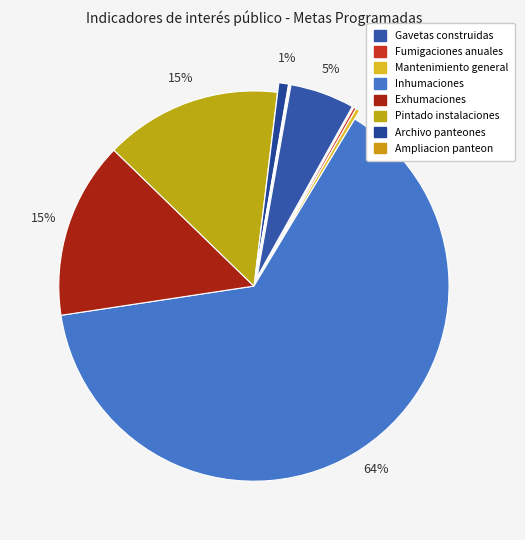

How many segments does this pie chart have?

8